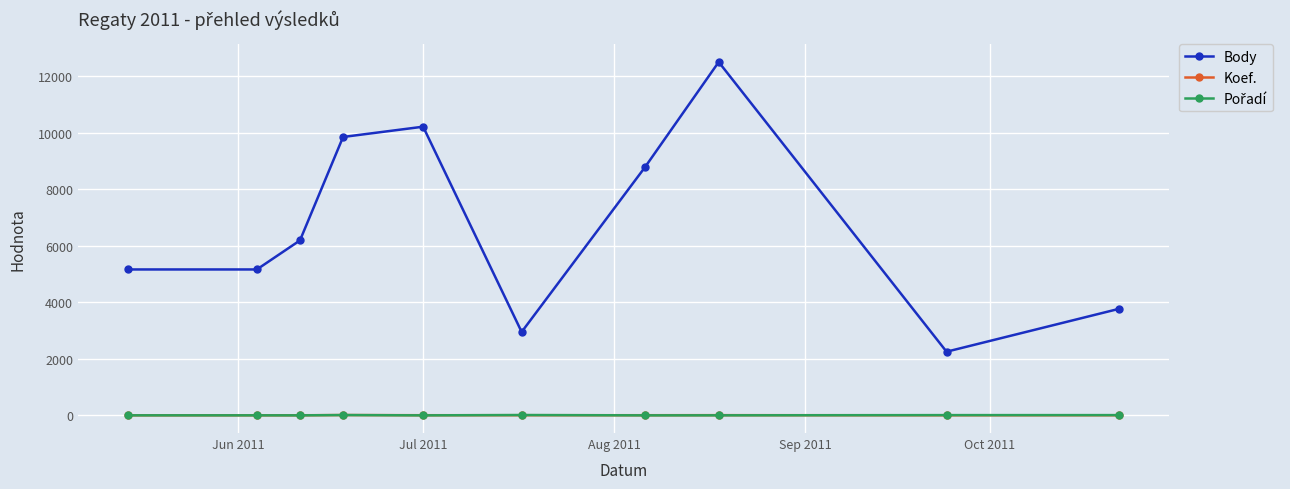

True or false: Body has more than 2 interior local peaks.

False